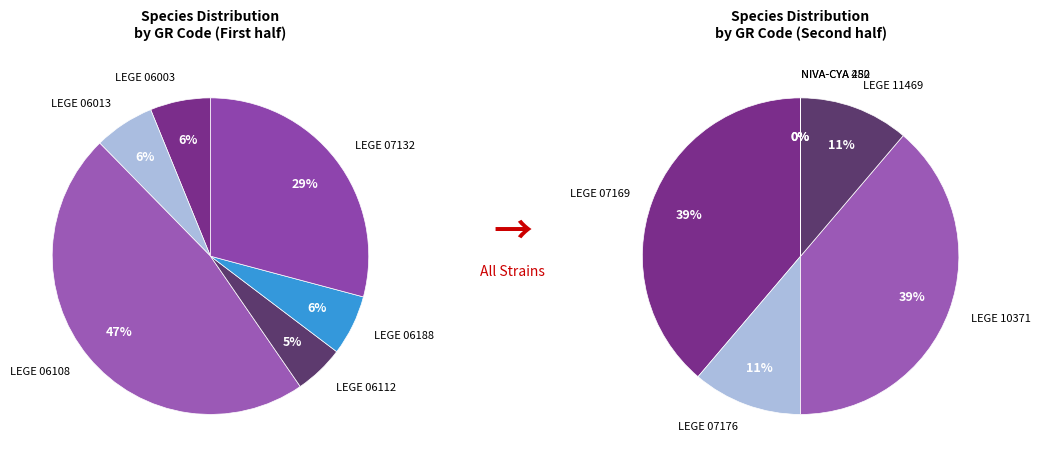

True or false: LEGE 06188 accounts for 1% of the total.

False